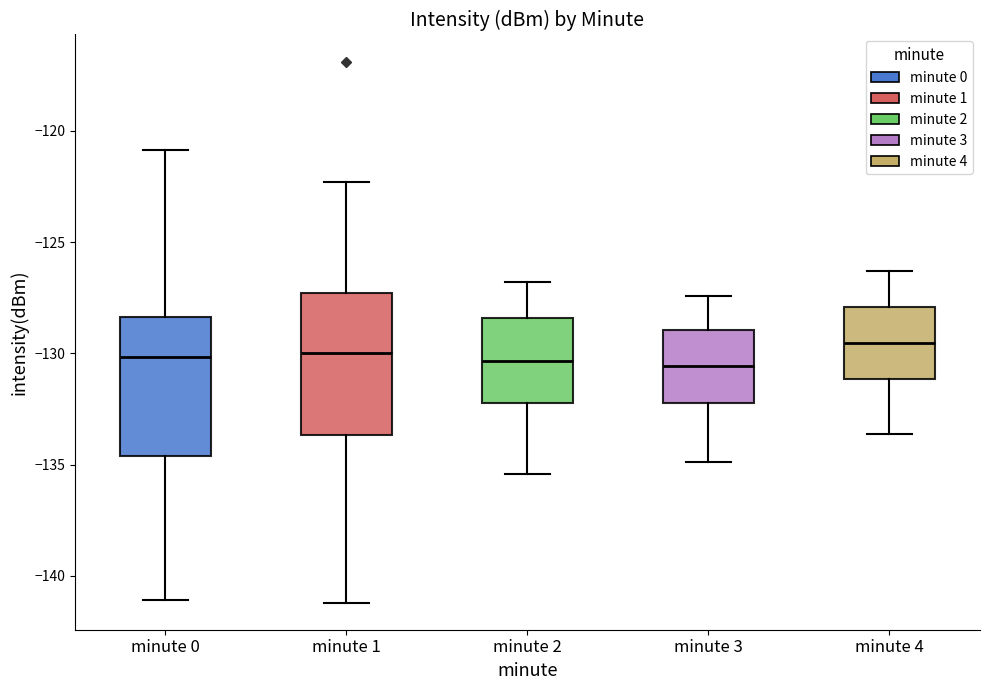

Where does the median line of the box for minute 2 sit on the y-axis? The values are not printed on the chart, so give them approximately, as read against the axis.

-130.5